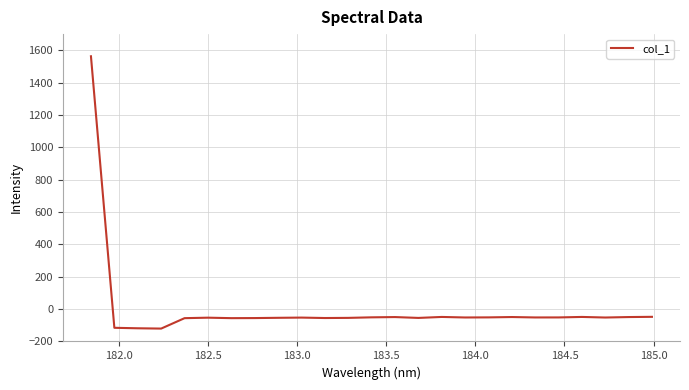

What is the difference between the maximum and minimum values?

1683.3